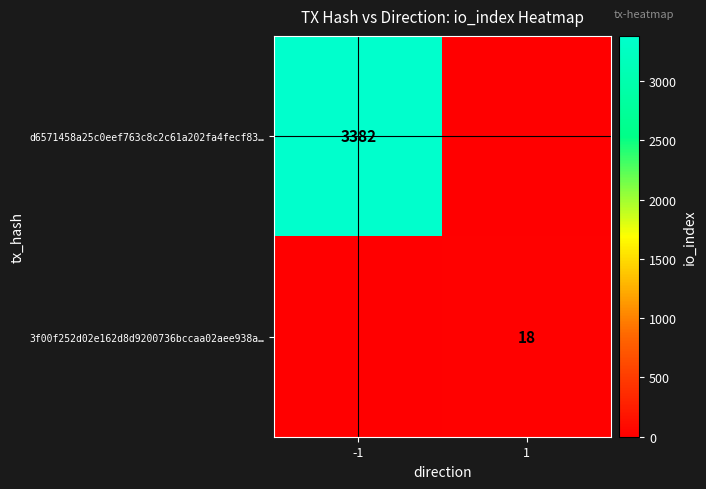

True or false: 3f00f252d02e162d8d9200736bccaa02aee938a… has a value of 10 at 1.

False